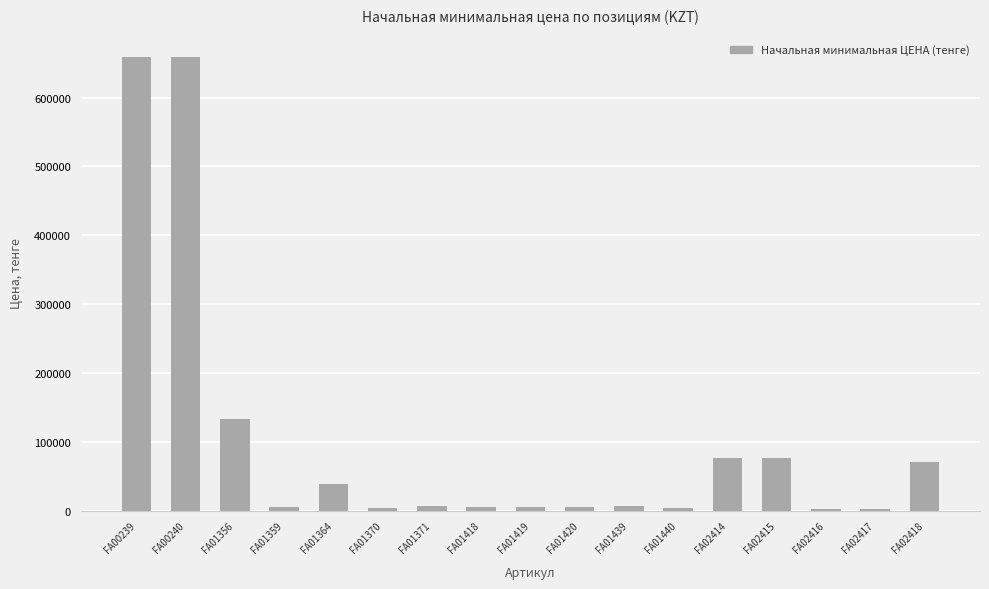

Which has a higher value, FA01356 or FA02414?

FA01356